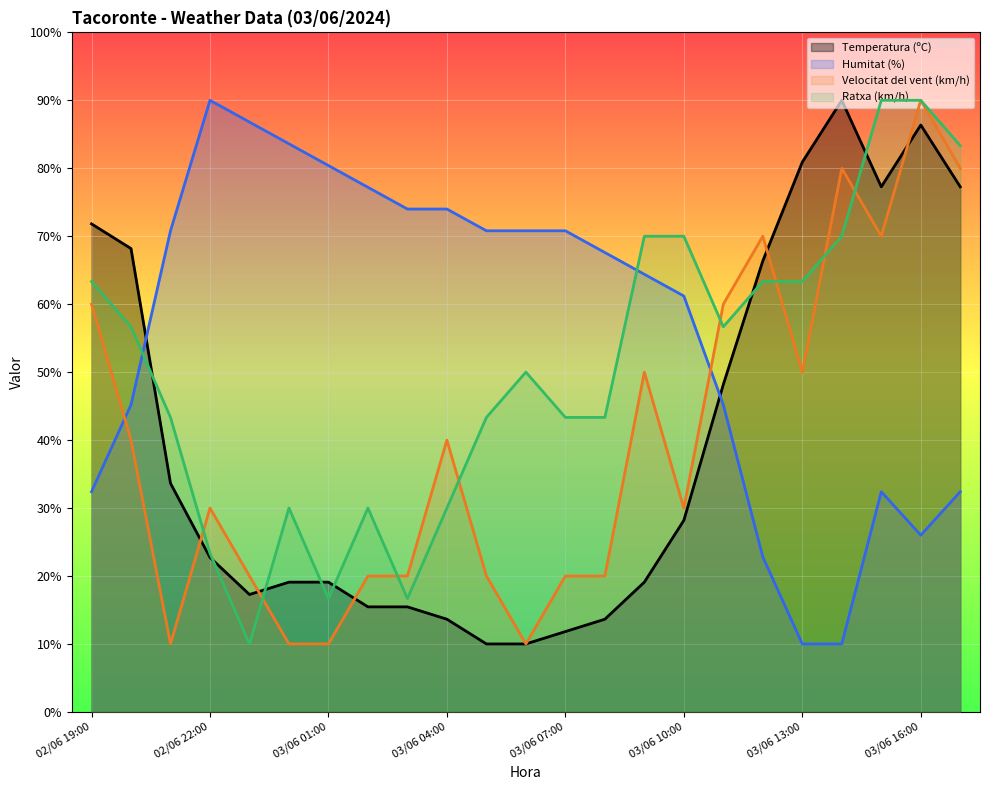

What is the greatest value displayed?

90.0